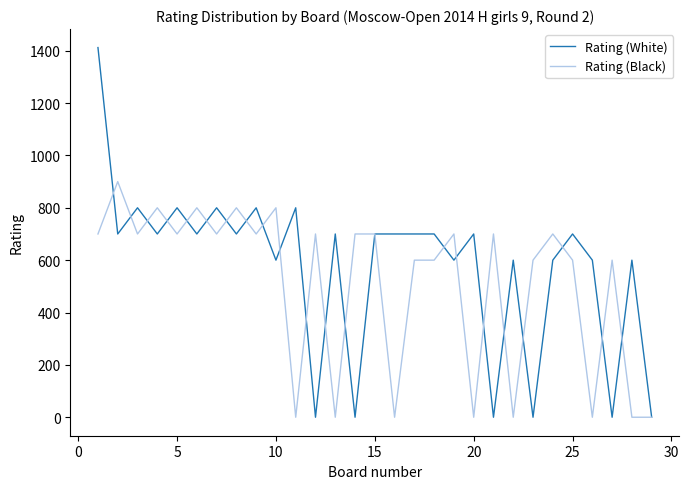

What is the greatest value displayed?

1412